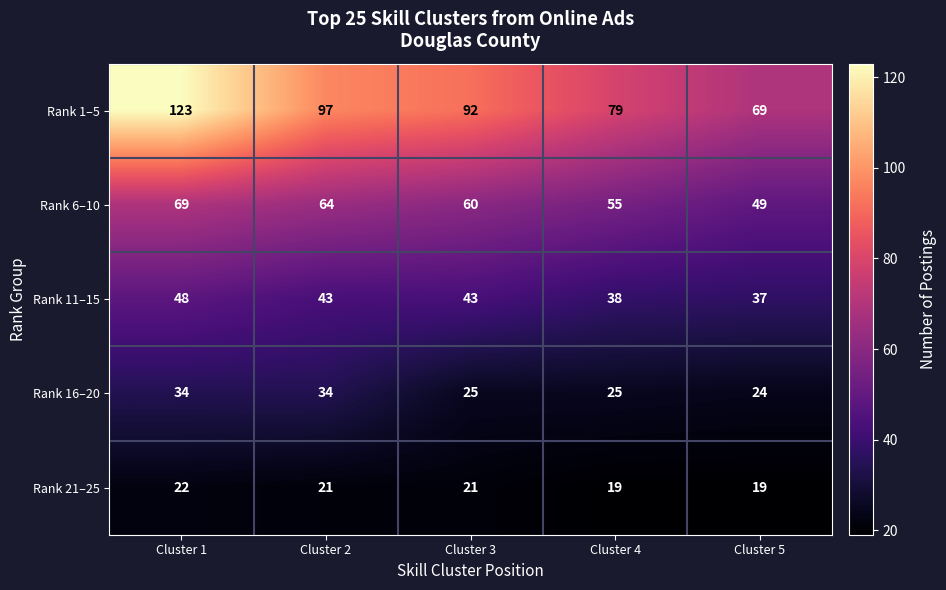

Reading left to right, what are all the values shown in this chart?

Rank 1–5: 123	97	92	79	69
Rank 6–10: 69	64	60	55	49
Rank 11–15: 48	43	43	38	37
Rank 16–20: 34	34	25	25	24
Rank 21–25: 22	21	21	19	19